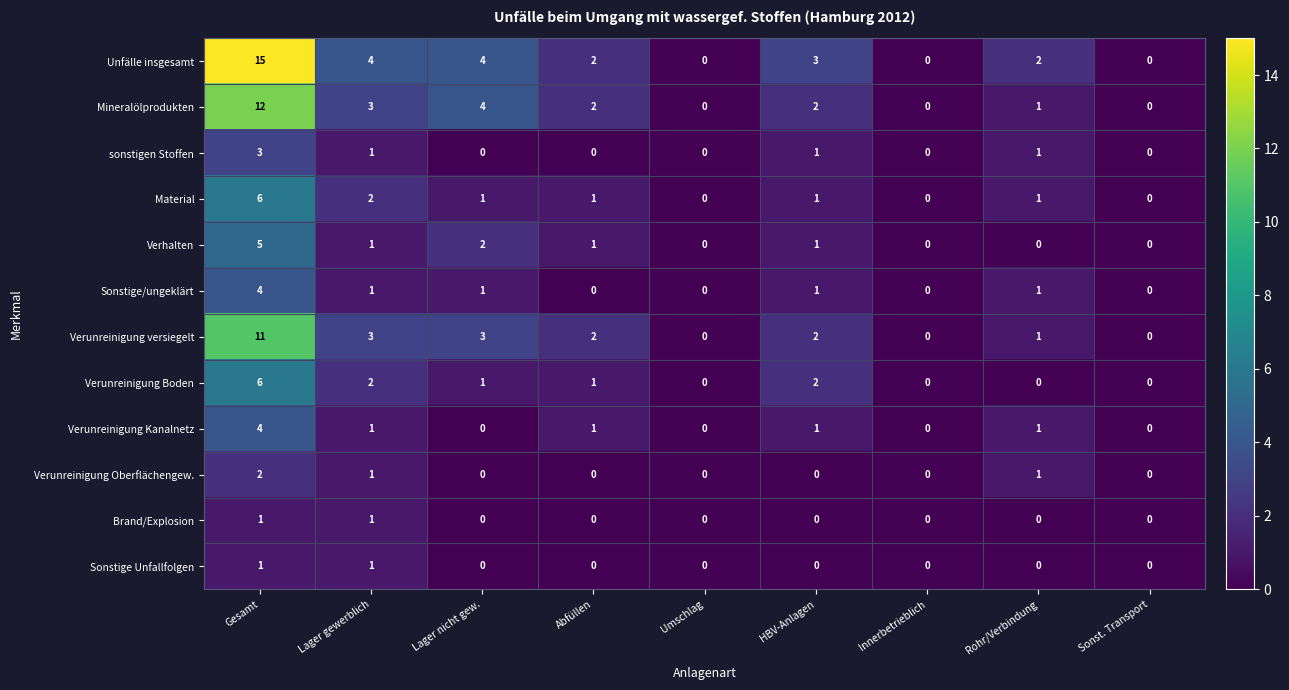

The sonstigen Stoffen series shows -2 at Abfüllen. True or false?

False